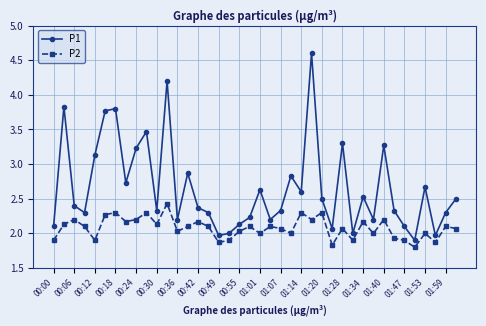

How many interior local peaks does the P1 series have?

12